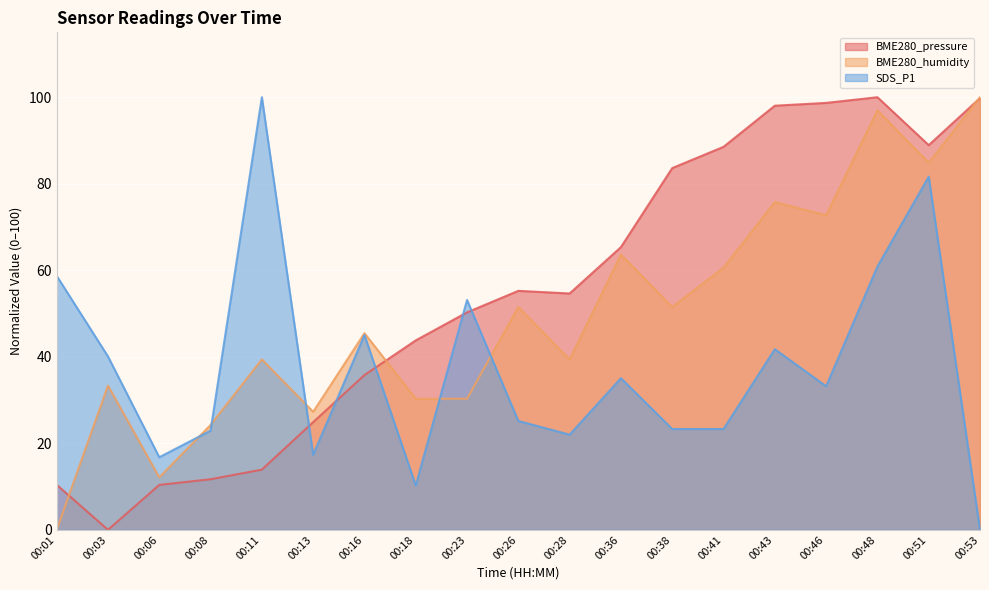

Which series has the largest total across all categories?

BME280_pressure